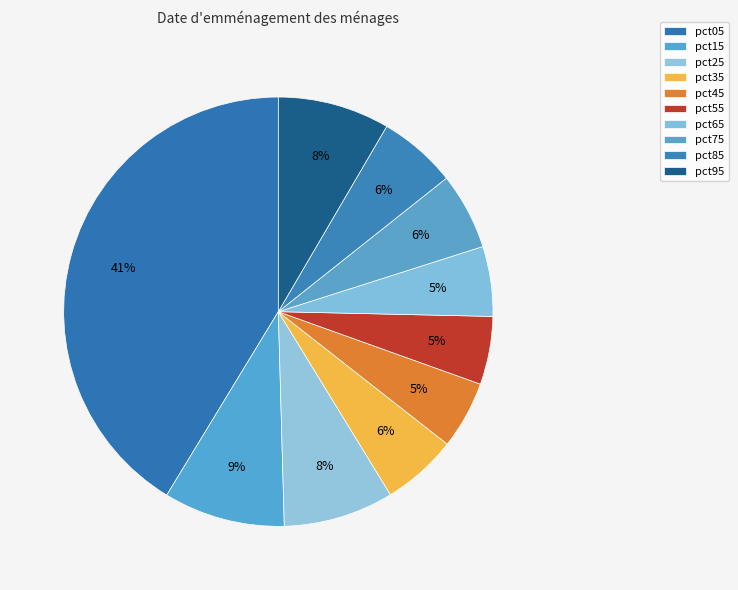

Count the number of slices in the pie.

10